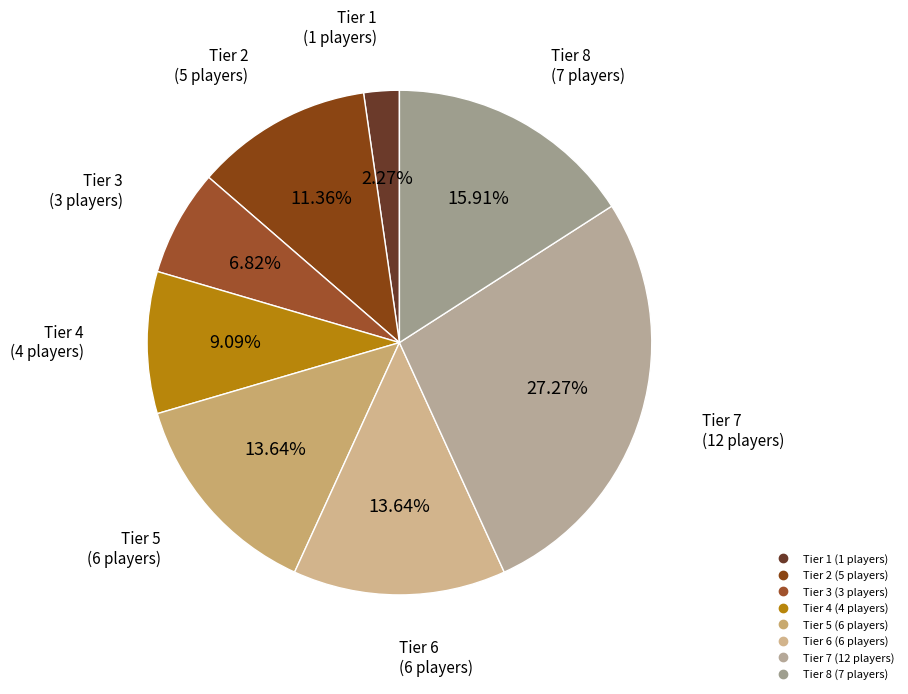

What is the smallest slice in the pie chart?

Tier 1